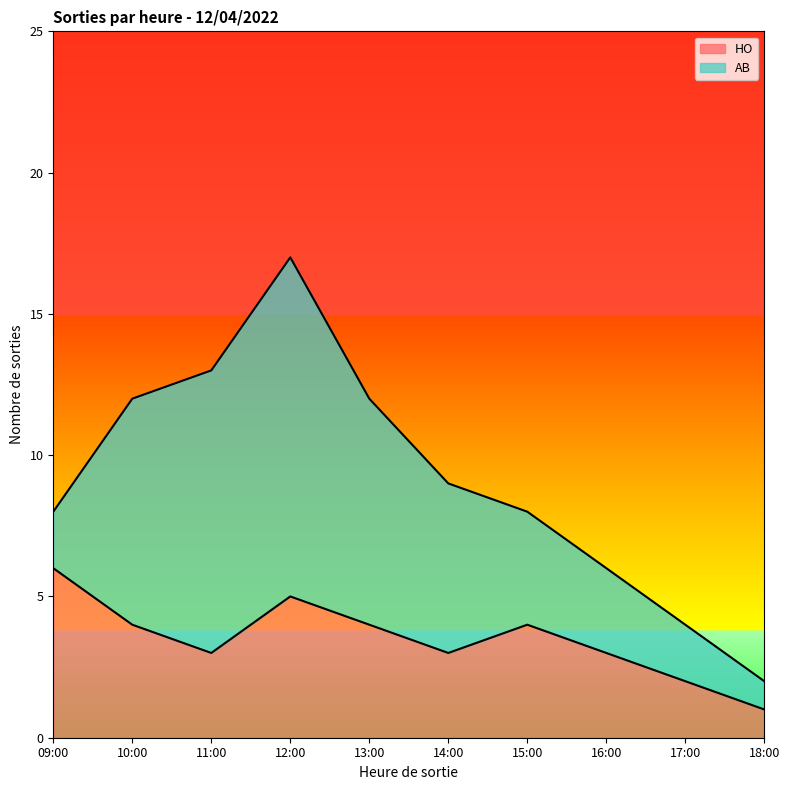

The HO series shows 2 at 17:00. True or false?

True